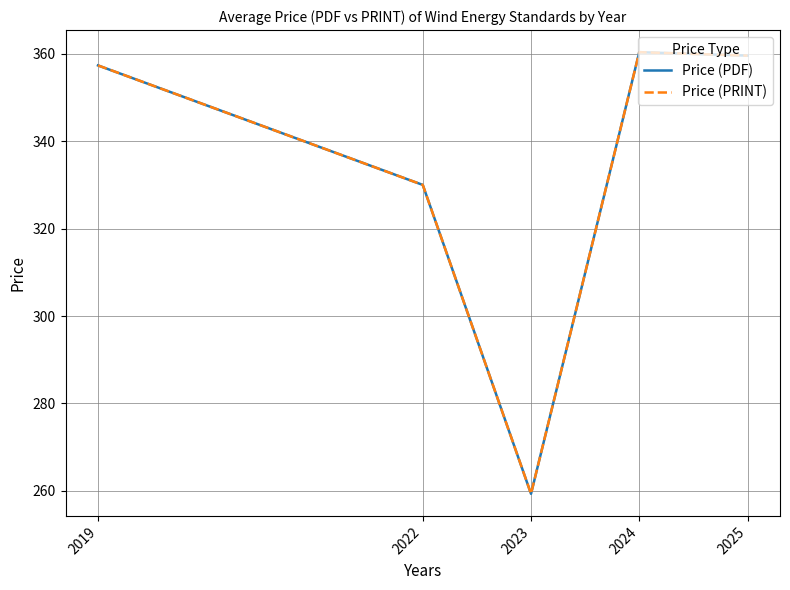

Does the chart have visible grid lines?

Yes